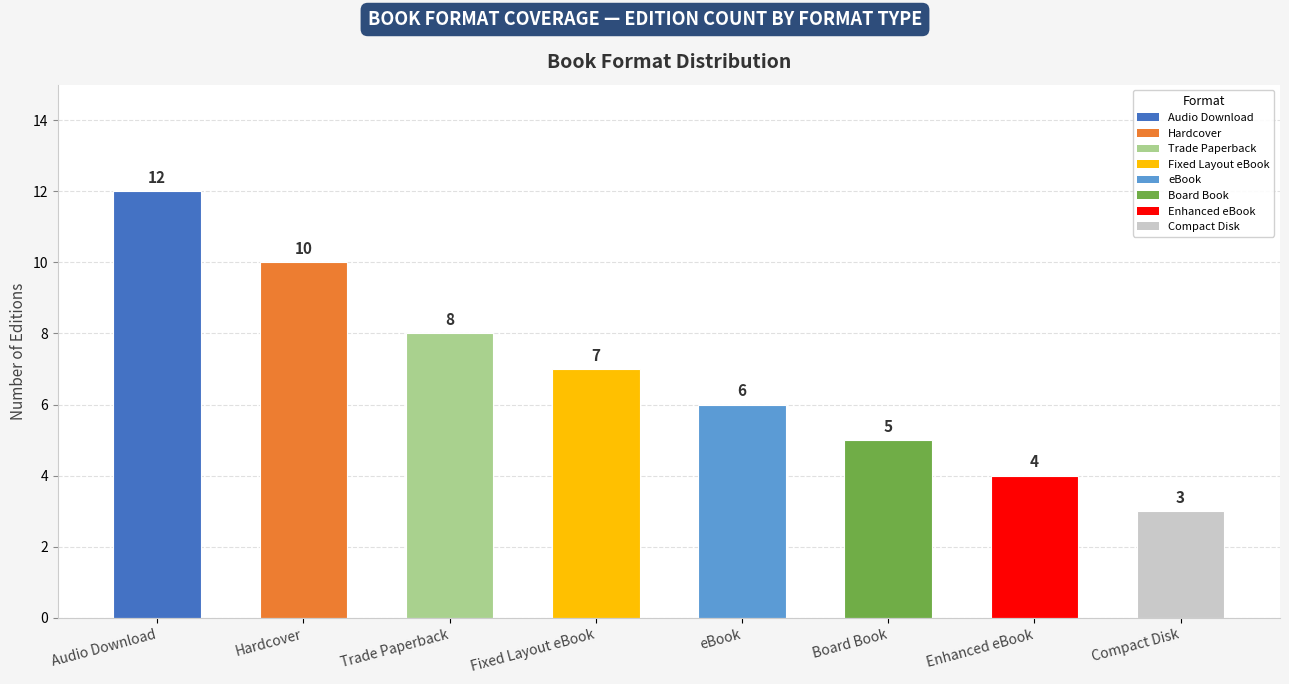

What is the minimum value shown in the chart?

3